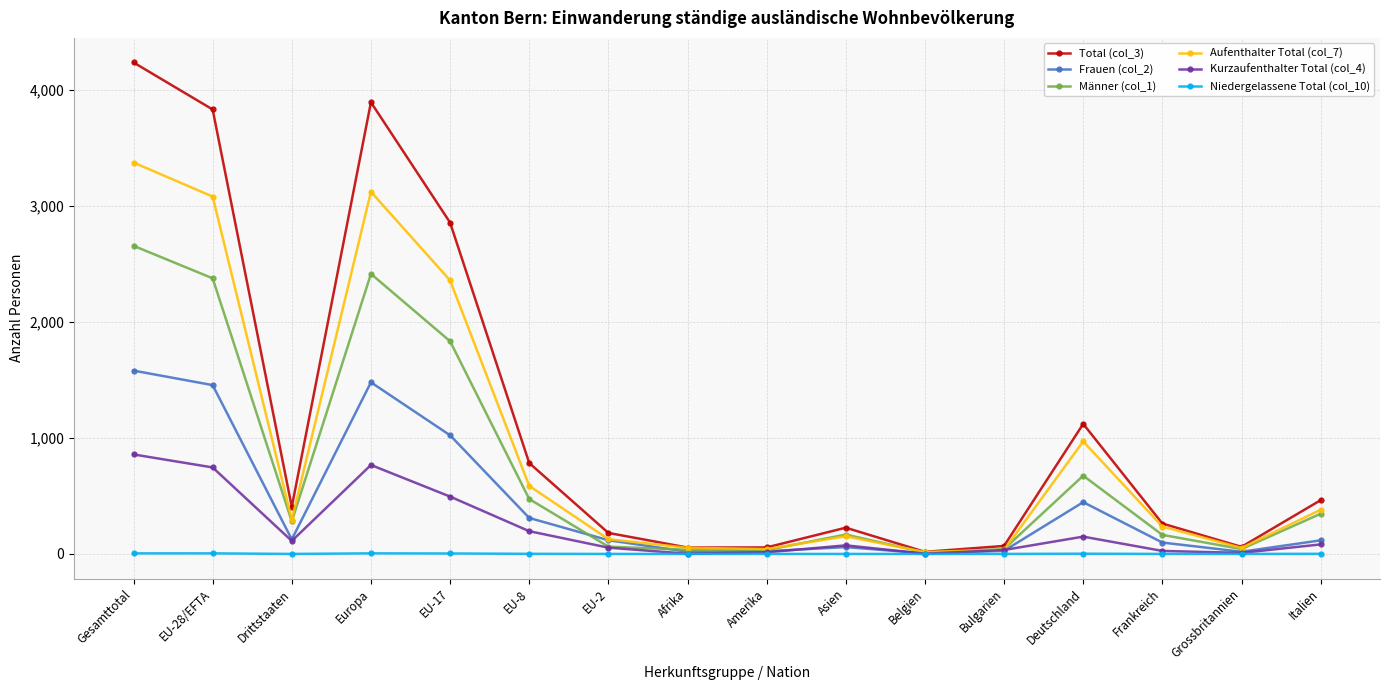

Rank the series by their maximum value, from highest to lowest.

Total (col_3), Aufenthalter Total (col_7), Männer (col_1), Frauen (col_2), Kurzaufenthalter Total (col_4), Niedergelassene Total (col_10)